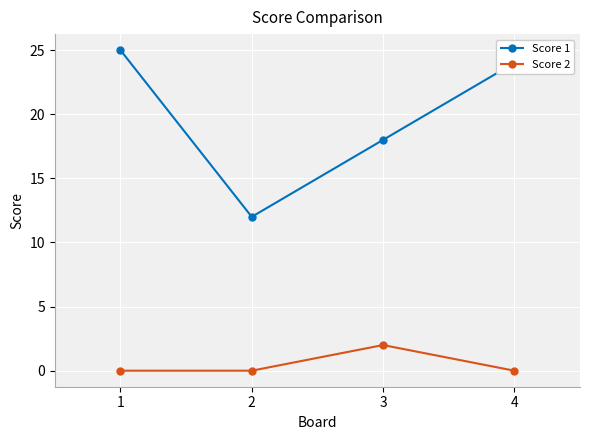

What is the highest value of the Score 1 series?

25